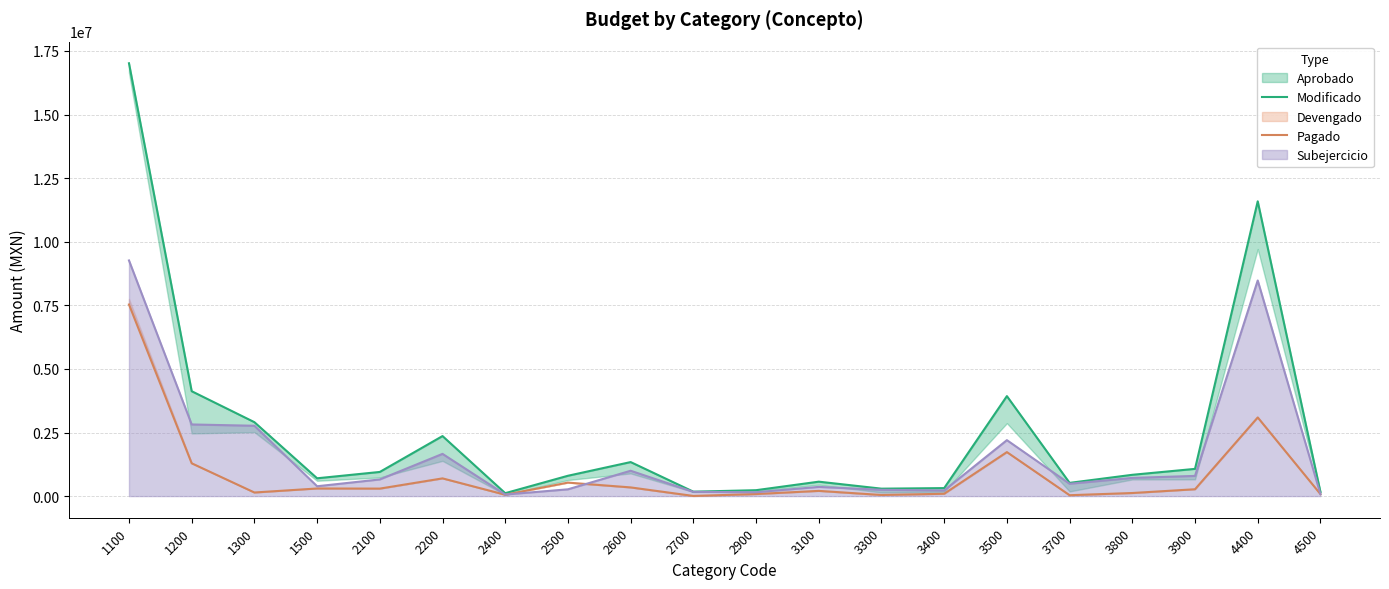

The value of Pagado at 4400 is 3091631.0. True or false?

True